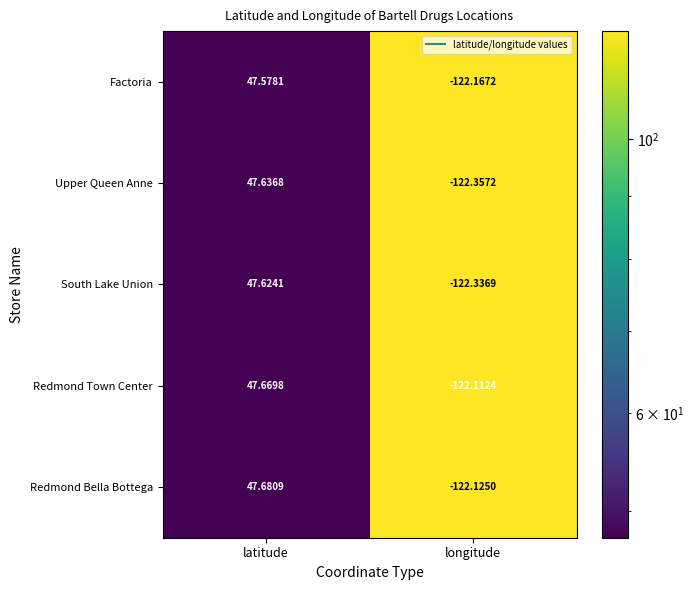

Between latitude and longitude, which series saw the biggest shift?

Upper Queen Anne